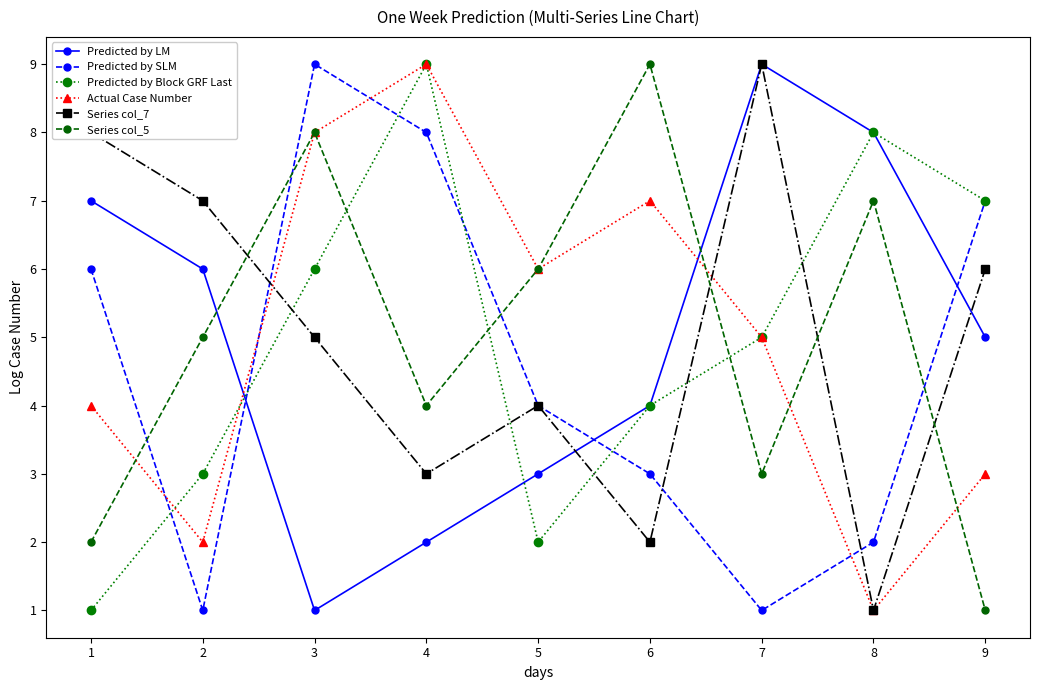

Is it true that Predicted by Block GRF Last equals 5 at 2?

False